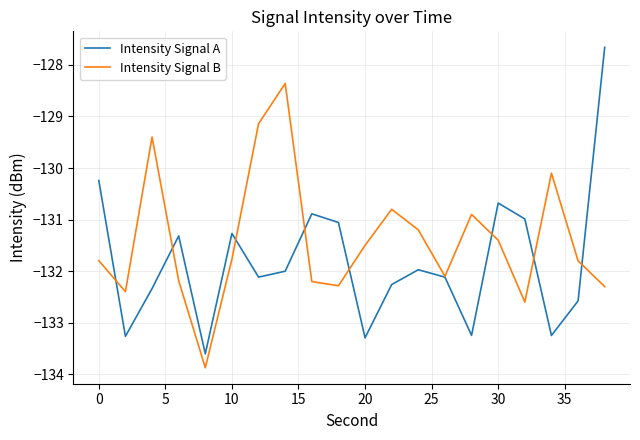

What is the lowest value of the Intensity Signal B series?

-133.9